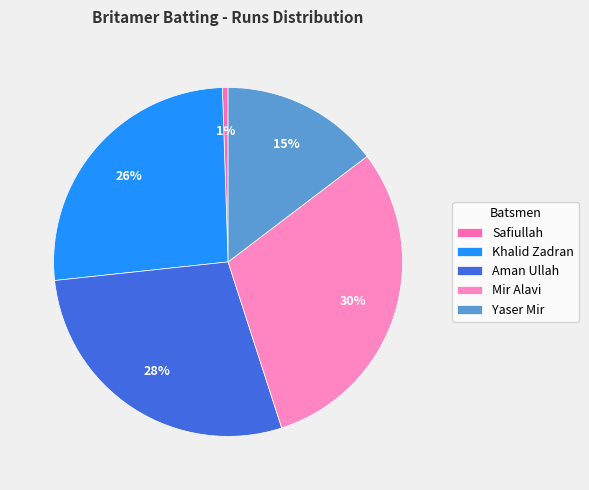

Count the number of slices in the pie.

5